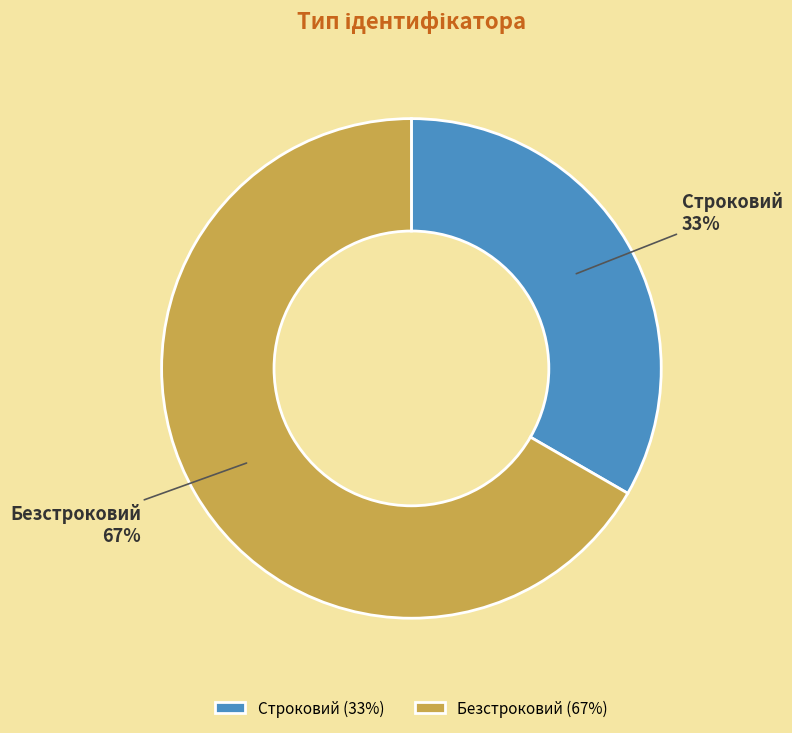

To the nearest percent, what is the combined percentage of Строковий and Безстроковий?

100%